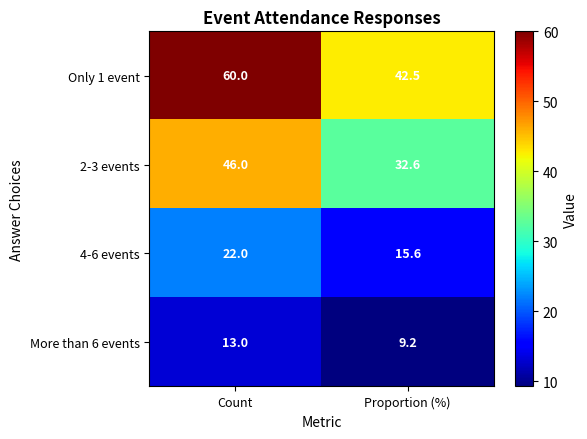

Which series has the largest total across all categories?

Only 1 event